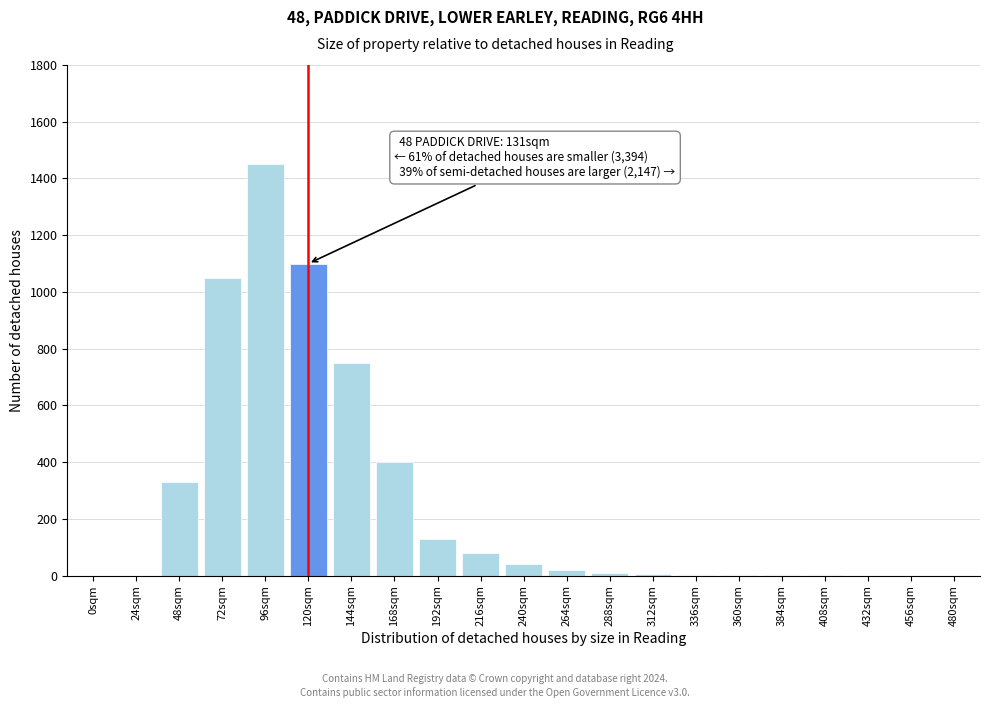

What is the greatest value displayed?

1450